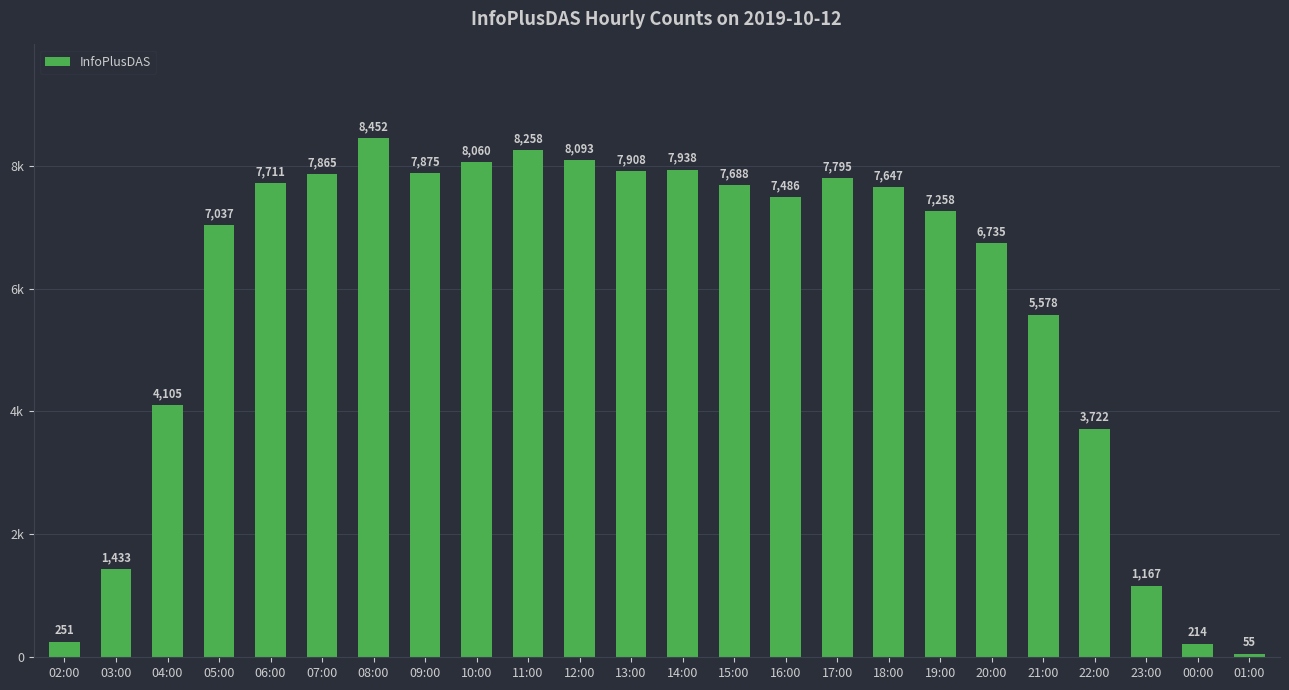

What is the greatest value displayed?

8452